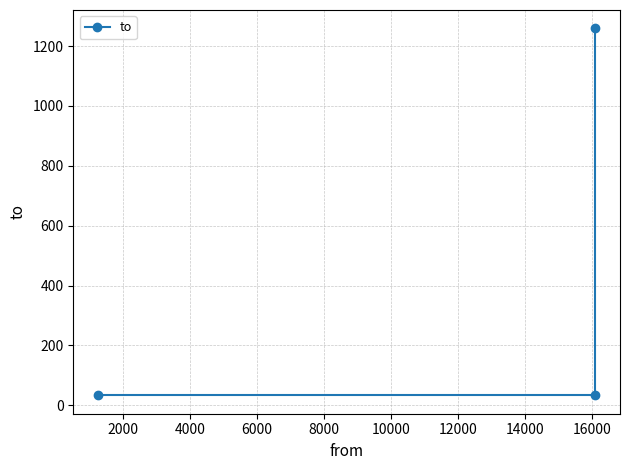

Count the values in the range 33 to 1259.

3